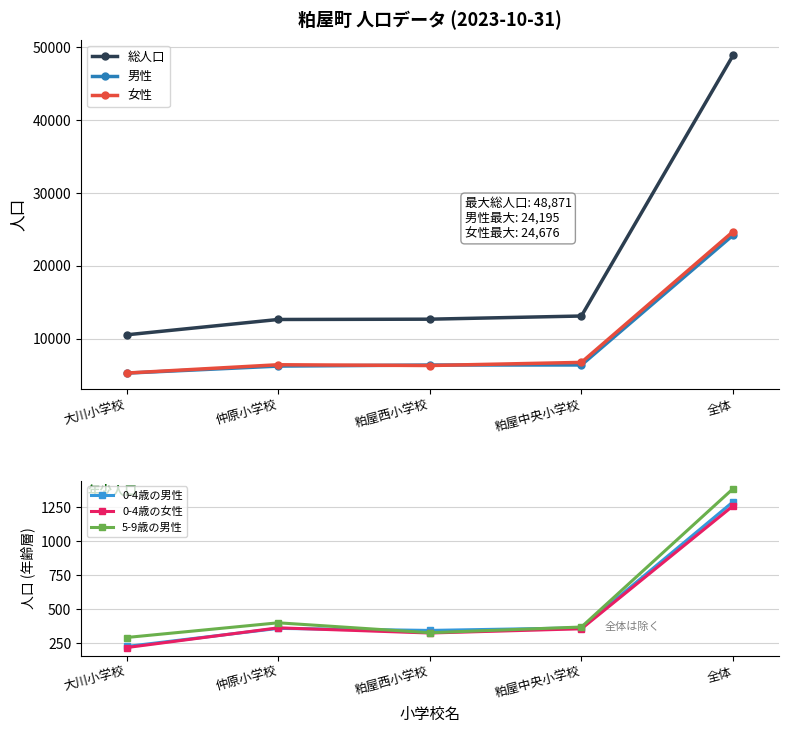

What is the average value of the 0-4歳の女性 series?

503